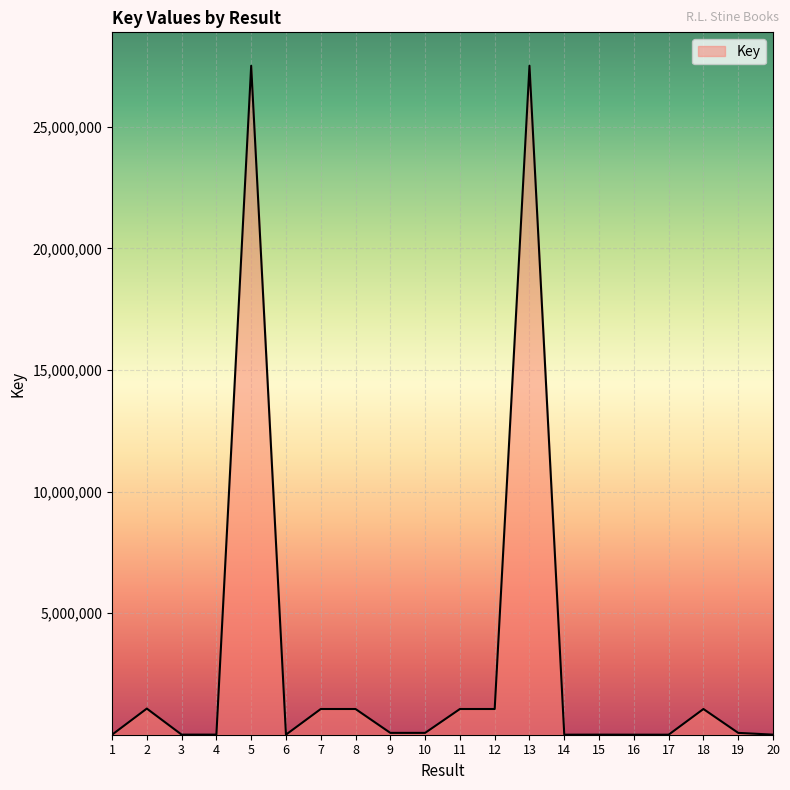

What is the difference between the maximum and minimum values?

27505922